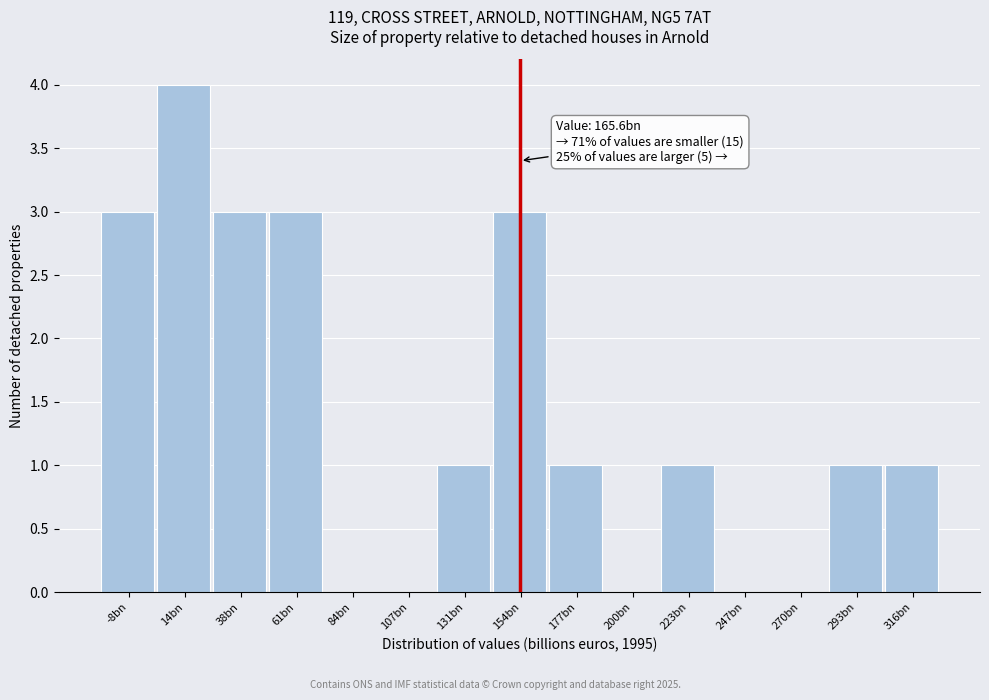

Reading left to right, transcribe all the data shown in this chart.

-8bn=3	14bn=4	38bn=3	61bn=3	84bn=0	107bn=0	131bn=1	154bn=3	177bn=1	200bn=0	223bn=1	247bn=0	270bn=0	293bn=1	316bn=1